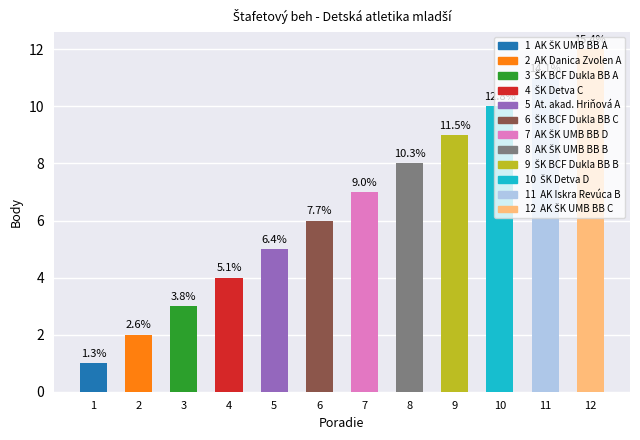

Does the chart contain any negative values?

No